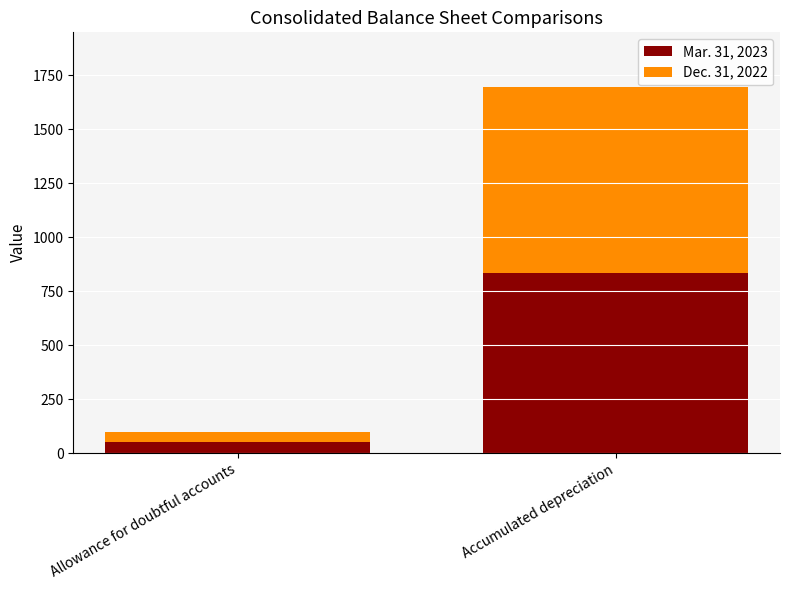

What is the minimum value for Mar. 31, 2023?

50